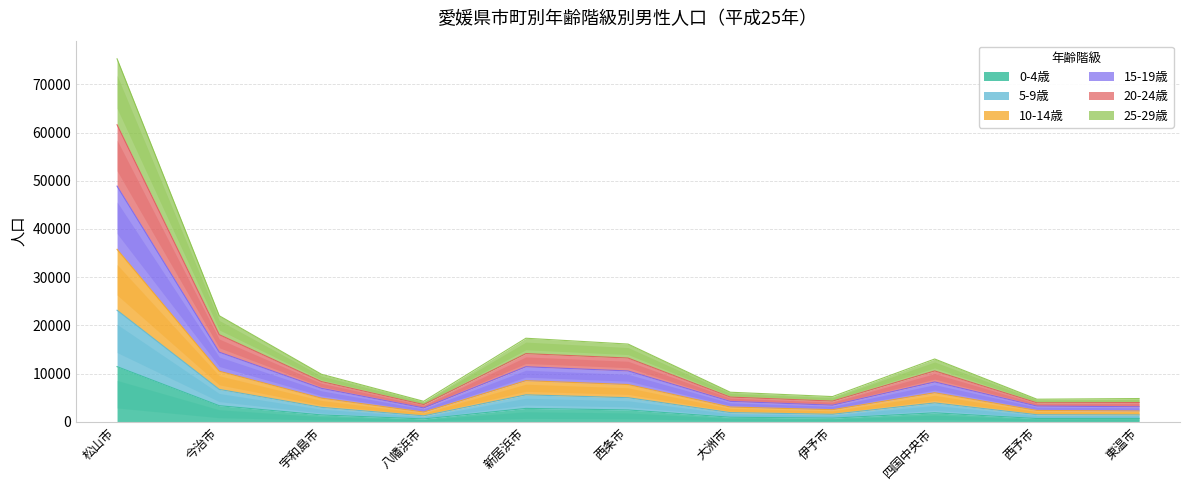

Which category has the lowest value in the 15-19歳 series?

八幡浜市